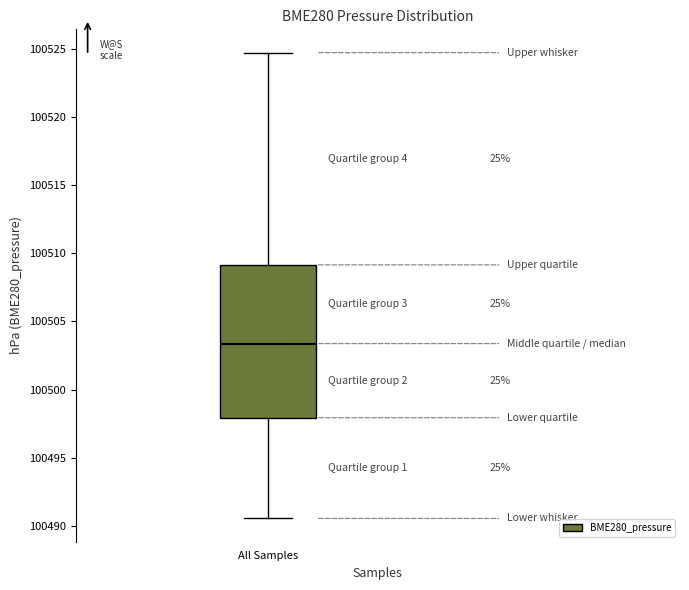

Where is the lower edge of the box for All Samples on the y-axis? The values are not printed on the chart, so give them approximately, as read against the axis.

100498.0